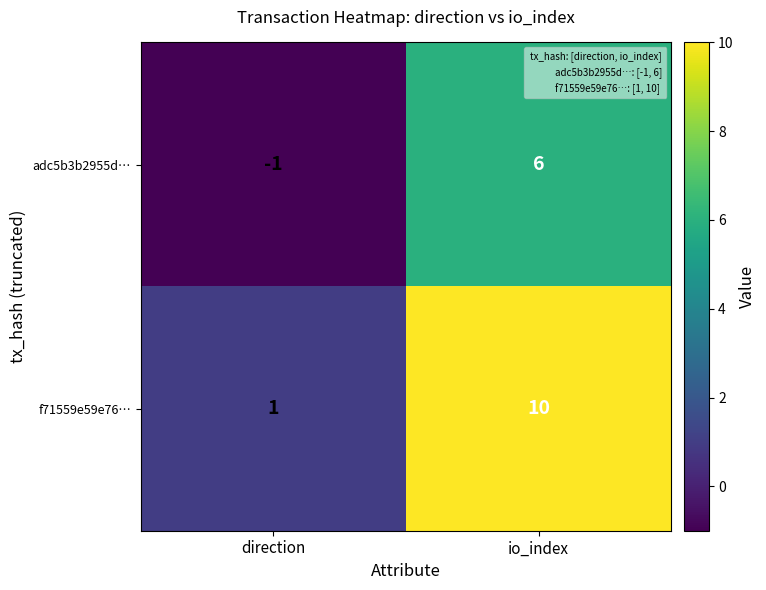

Reading left to right, list all the values displayed in this chart.

adc5b3b2955d…: direction=-1	io_index=6
f71559e59e76…: direction=1	io_index=10